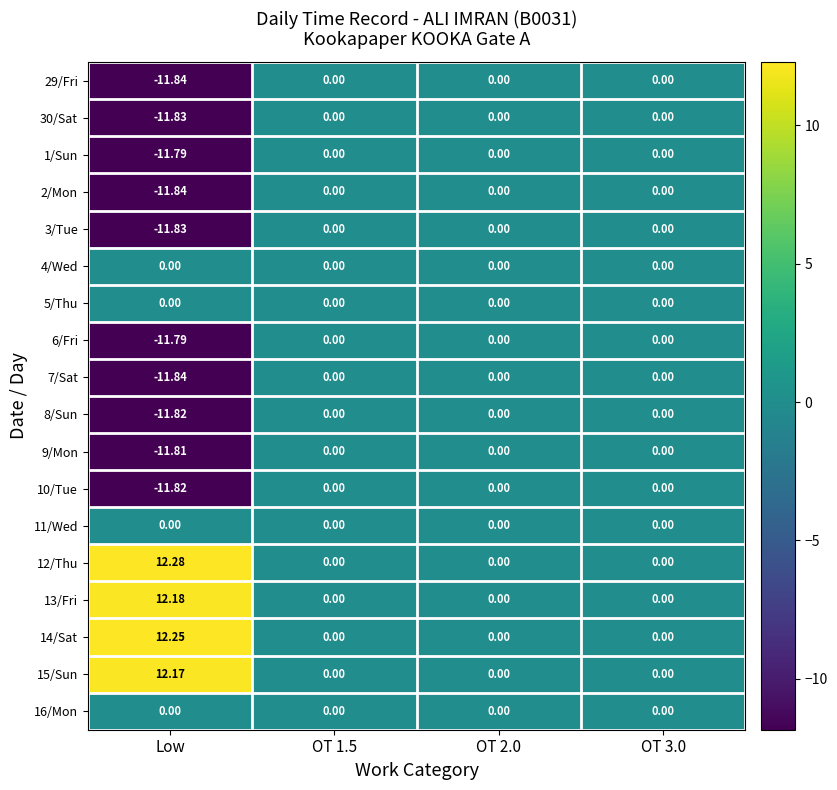

Count the number of categories in the chart.

4